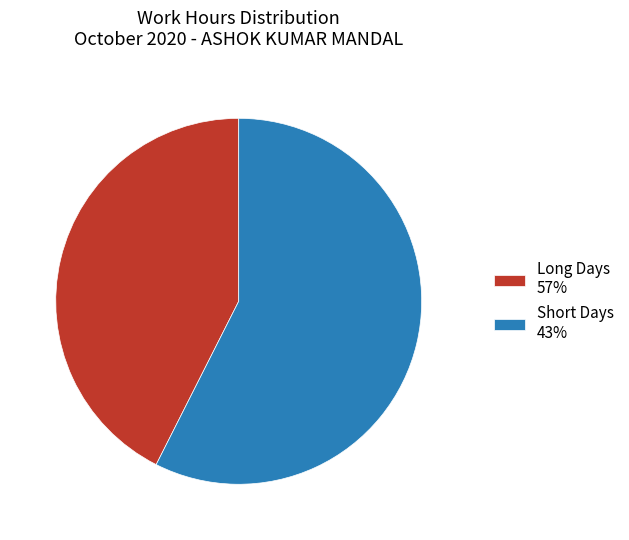

The Short Days 43% slice represents 57% of the pie. True or false?

True